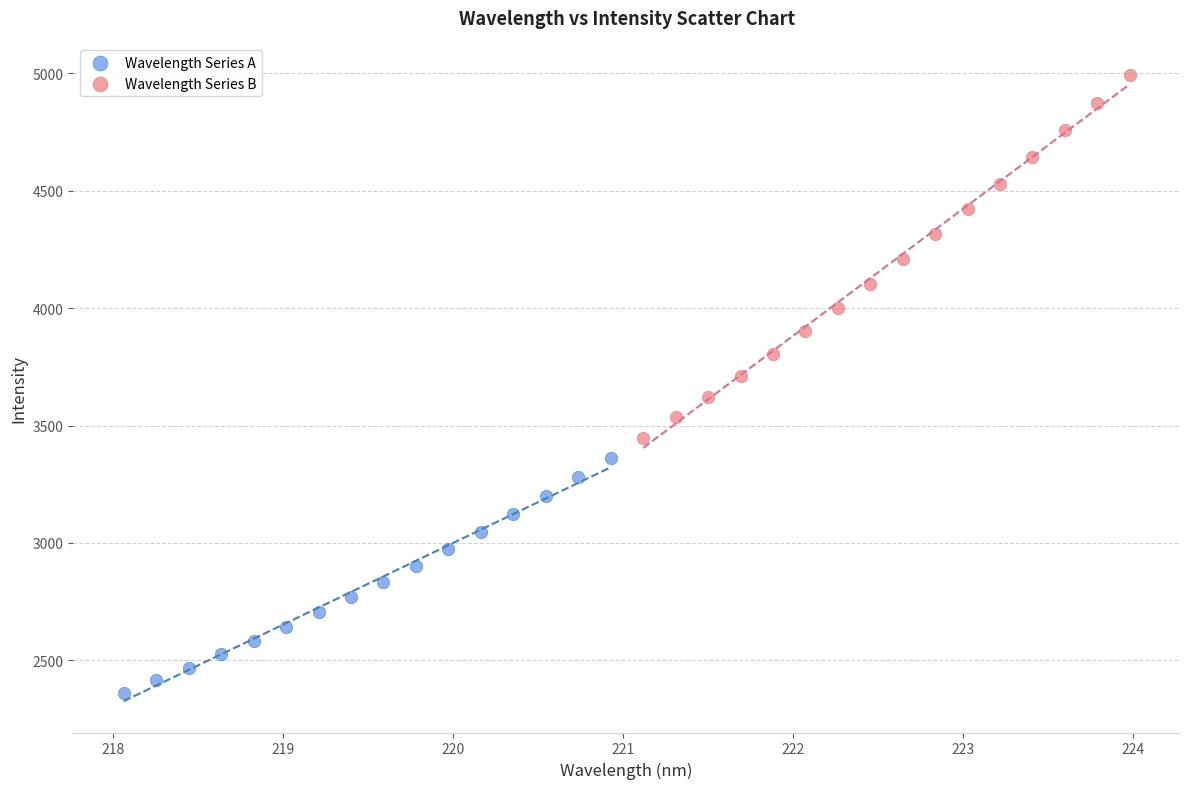

Which series has the largest Y range (max minus min)?

Wavelength Series B